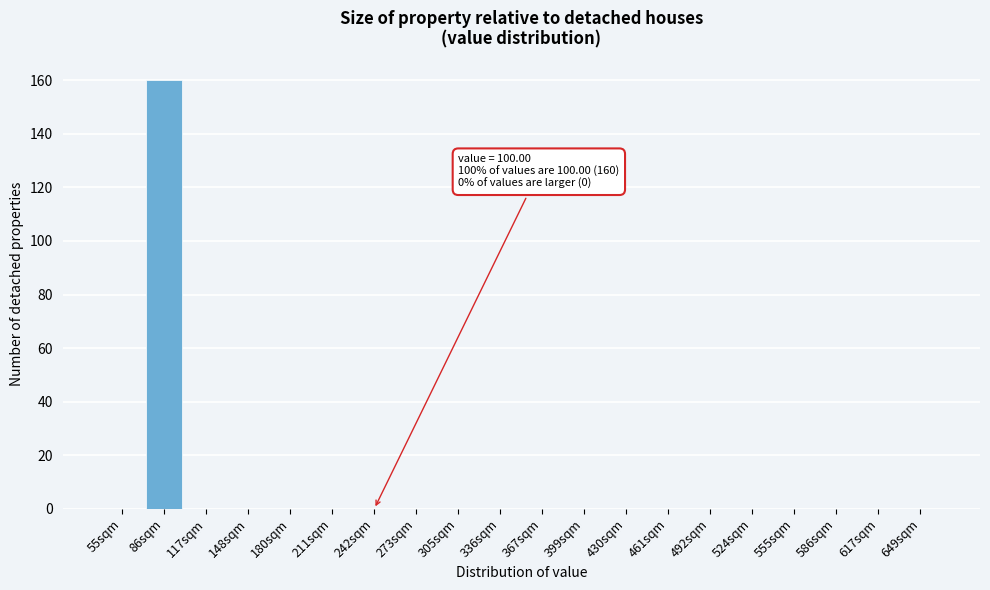

Reading left to right, extract all data points from this chart.

55sqm=0	86sqm=160	117sqm=0	148sqm=0	180sqm=0	211sqm=0	242sqm=0	273sqm=0	305sqm=0	336sqm=0	367sqm=0	399sqm=0	430sqm=0	461sqm=0	492sqm=0	524sqm=0	555sqm=0	586sqm=0	617sqm=0	649sqm=0